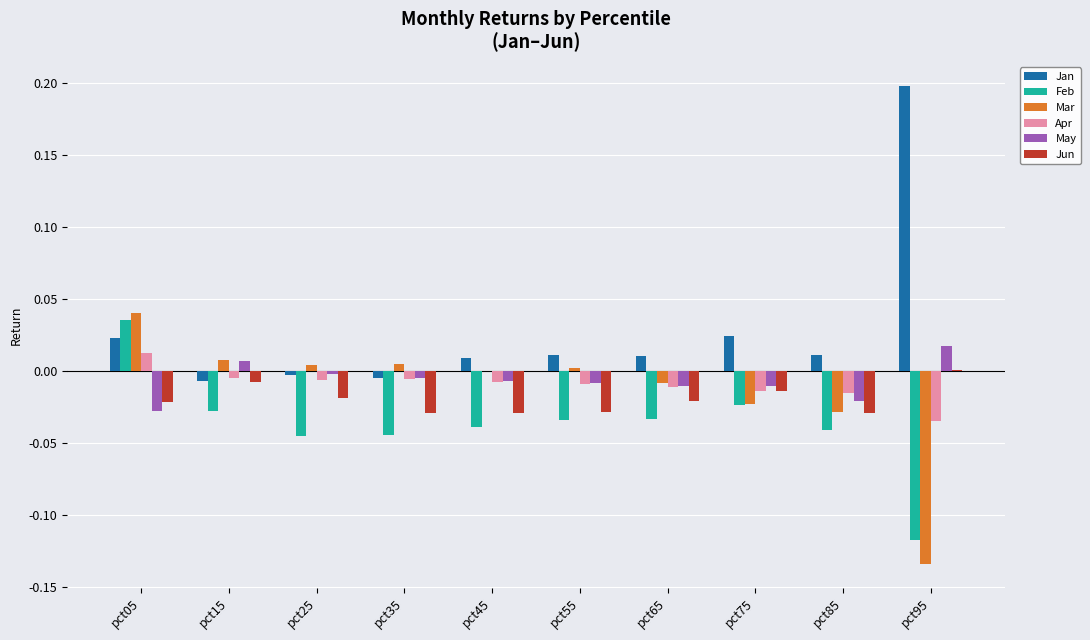

What are all the series names shown in the legend?

Jan, Feb, Mar, Apr, May, Jun